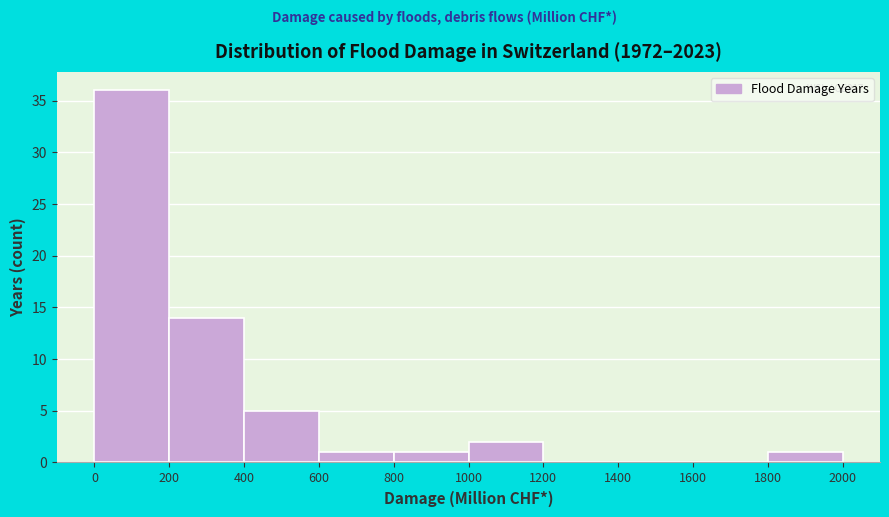

Which range on the x-axis has the tallest bar?

0 to 200